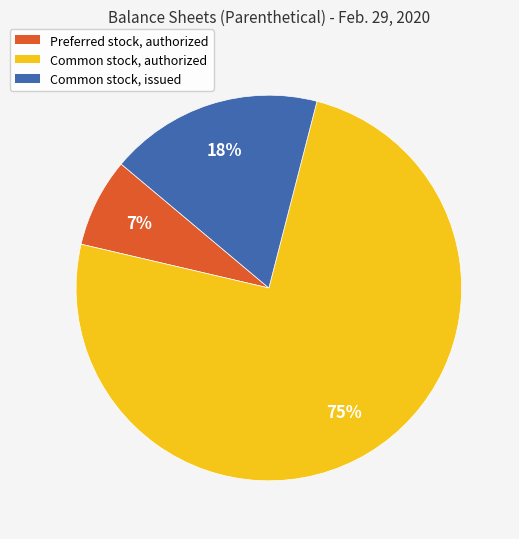

What is the smallest slice in the pie chart?

Preferred stock, authorized